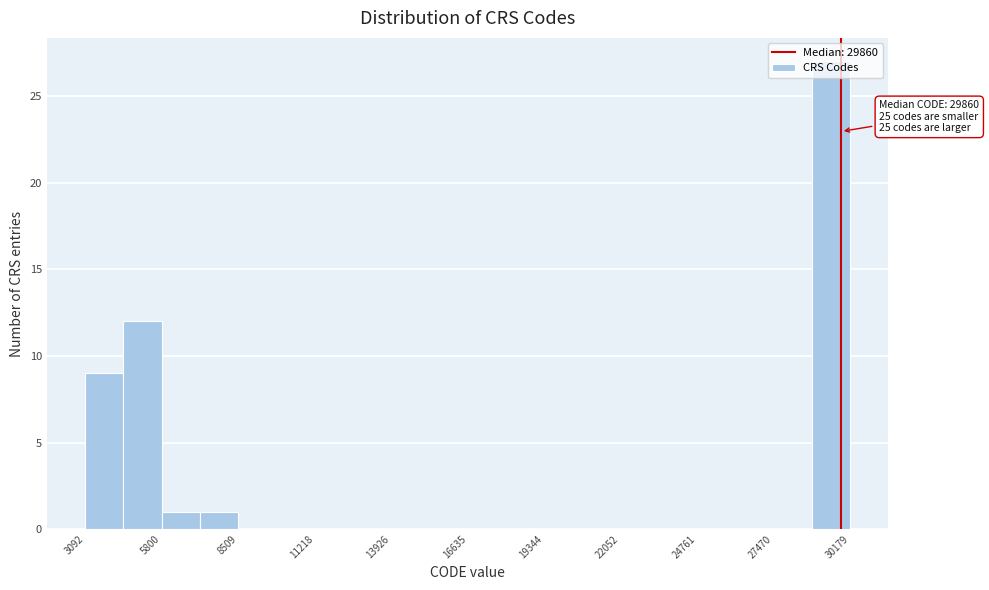

Around what value on the x-axis is the tallest bar? Give the approximate position of its centre, as read against the axis.

29500